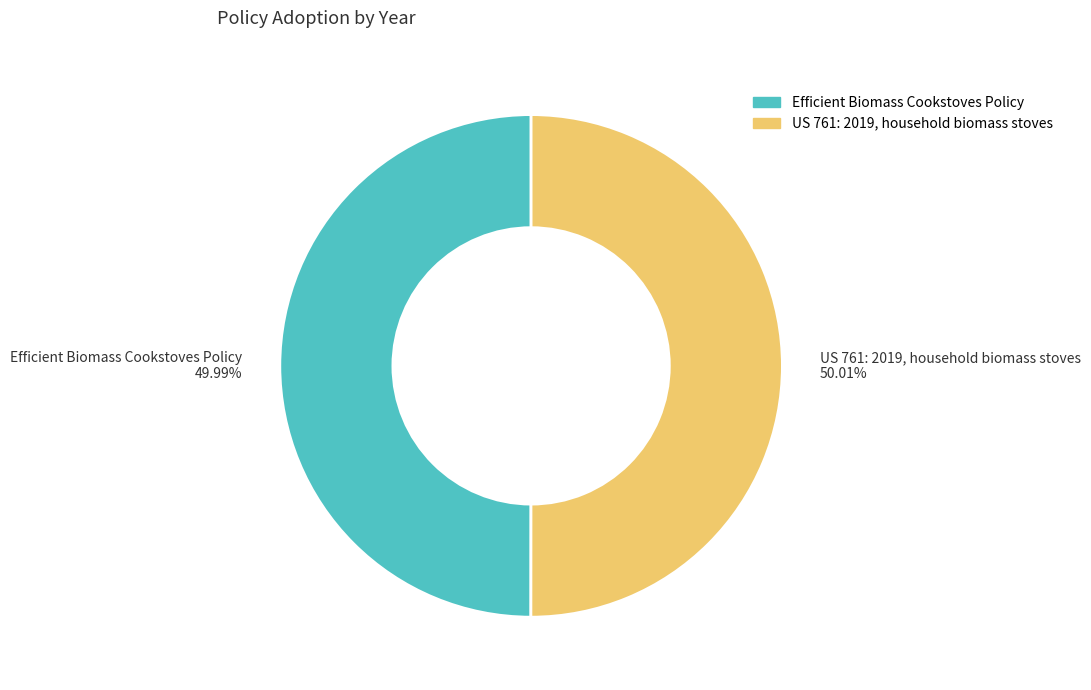

Rank the categories by value from lowest to highest.

Efficient Biomass Cookstoves Policy, US 761: 2019, household biomass stoves